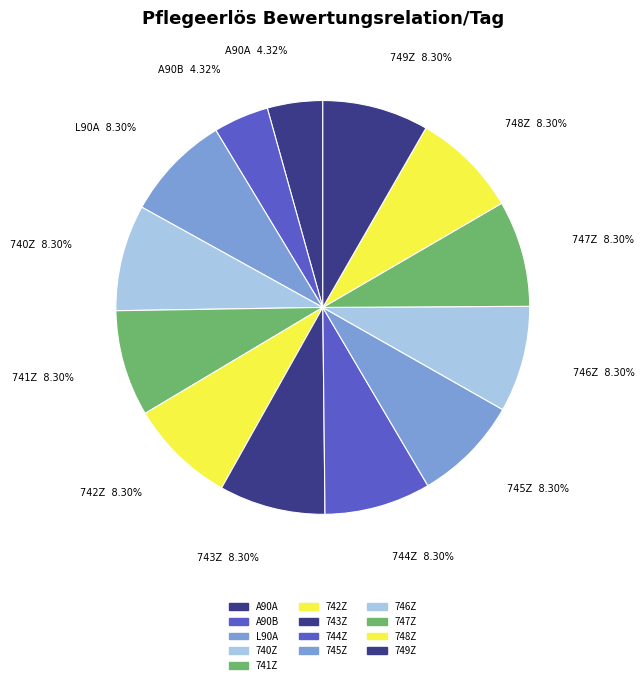

To the nearest percent, what is the combined percentage of 746Z and 747Z?

17%